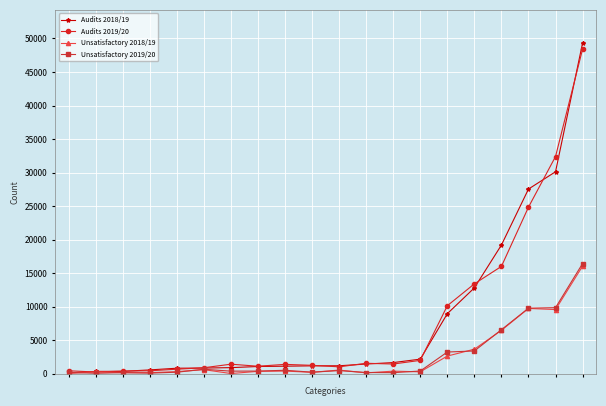

What is the greatest value displayed?

49327